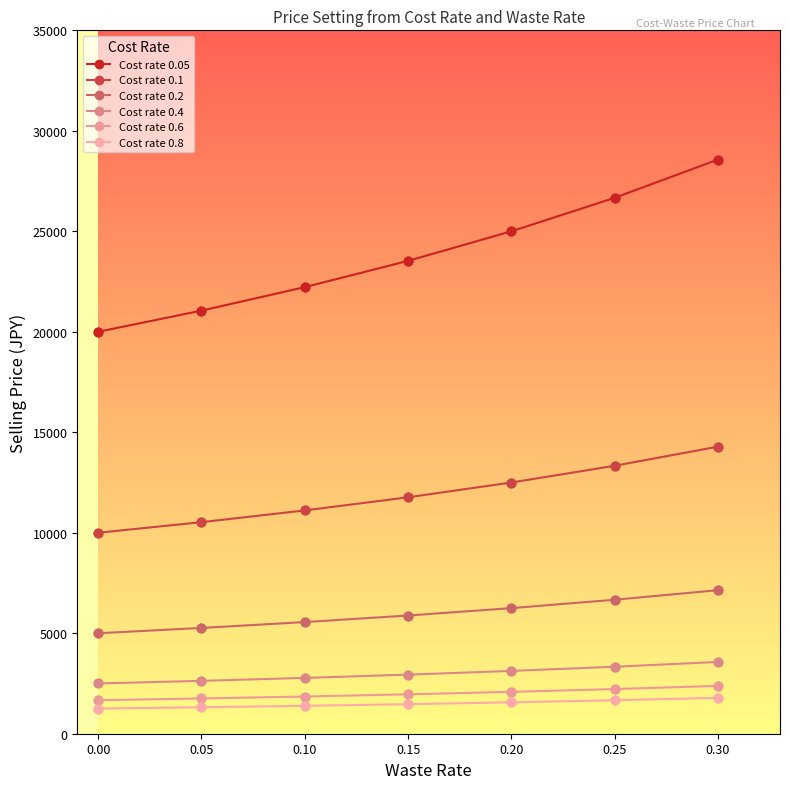

Count the number of categories in the chart.

7